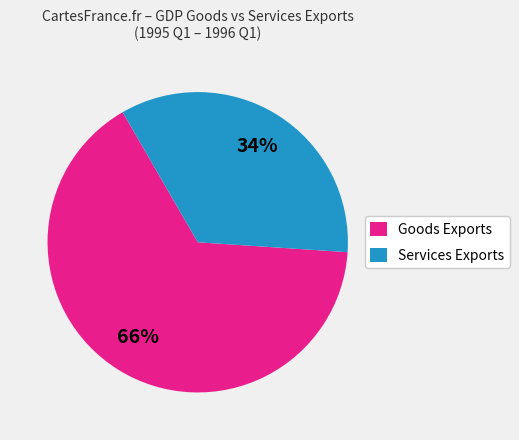

Is the sum of Services Exports and Goods Exports greater than half?

Yes